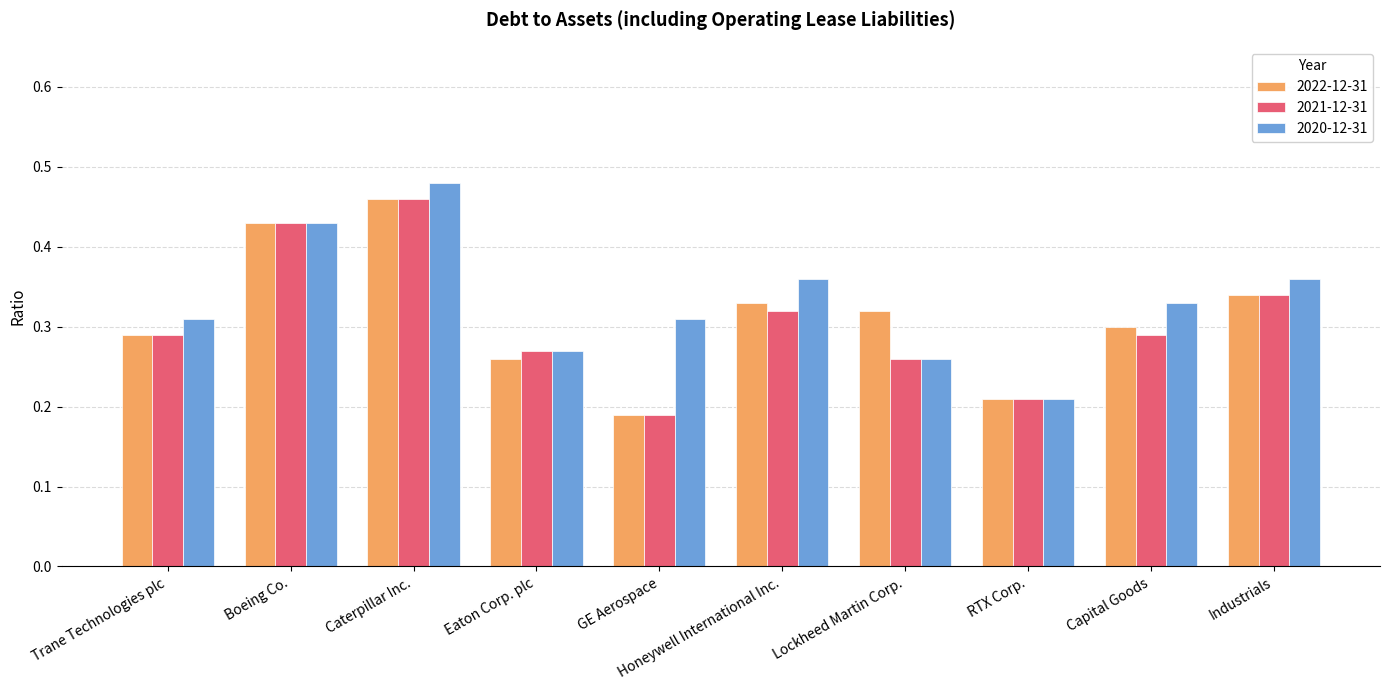

What is the label of the 9th bar from the left?

Capital Goods